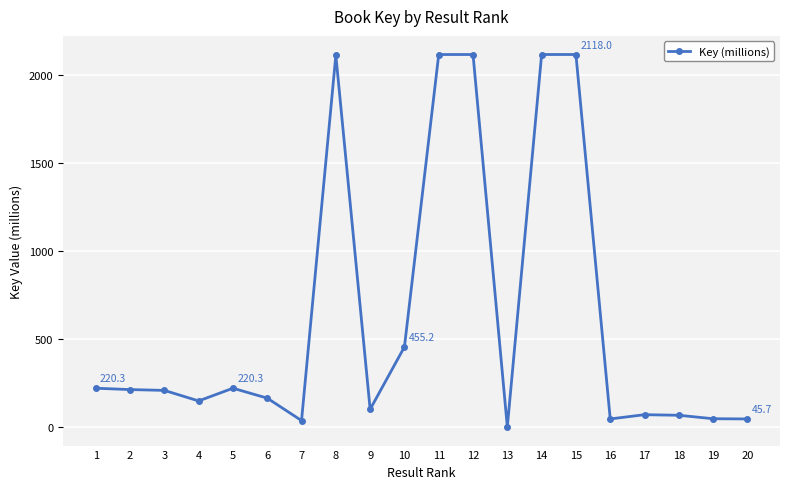

What is the sum of all values?

12625.0